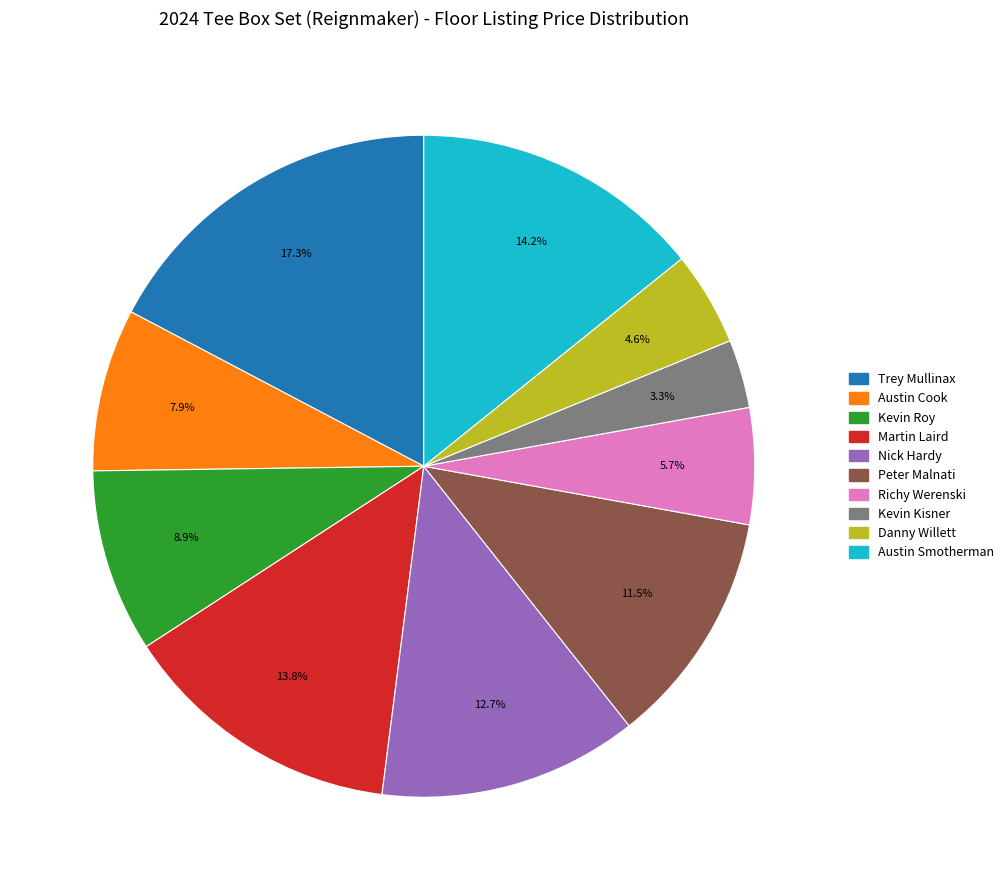

Combined, do Martin Laird and Kevin Kisner account for over 50%?

No